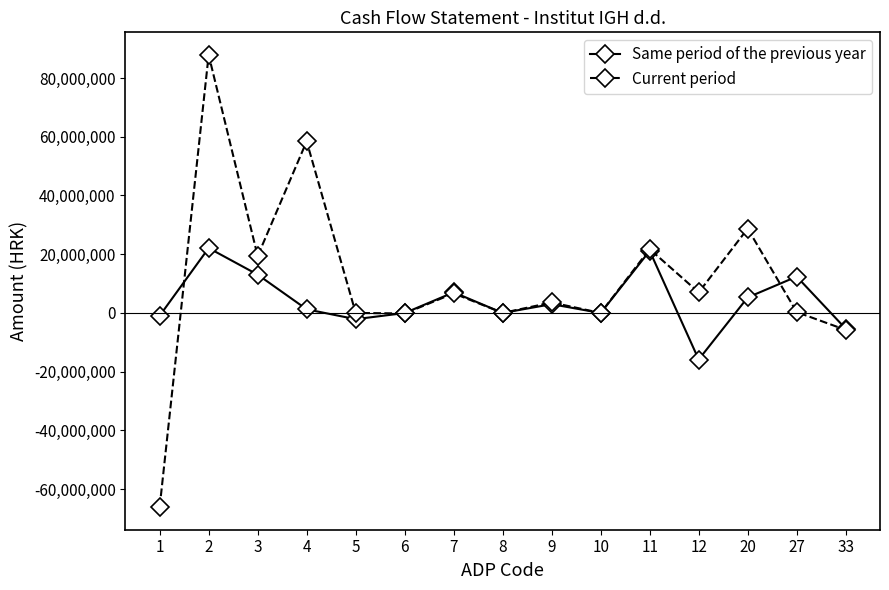

At which category does Current period reach its first local valley?

3